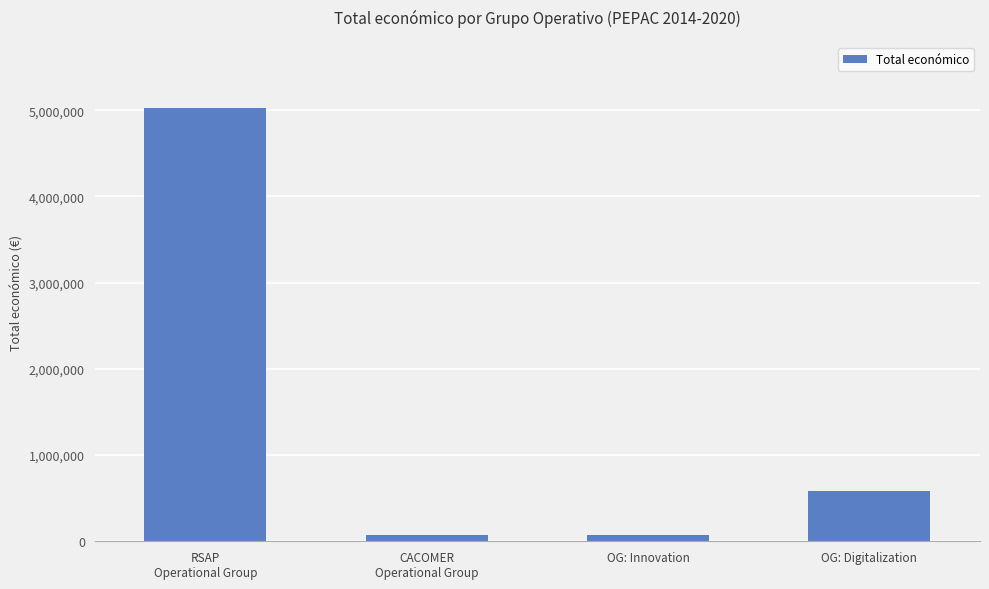

What is the value of the 4th bar from the left?

588146